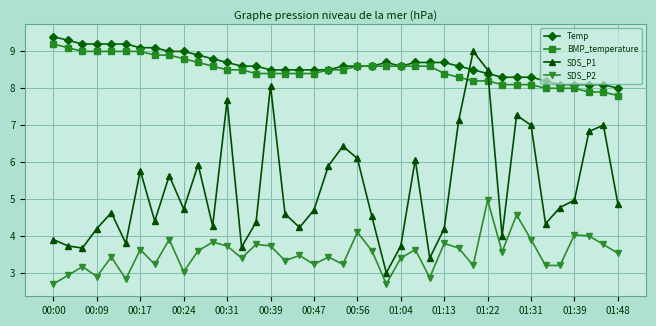

What is the minimum value shown in the chart?

2.7